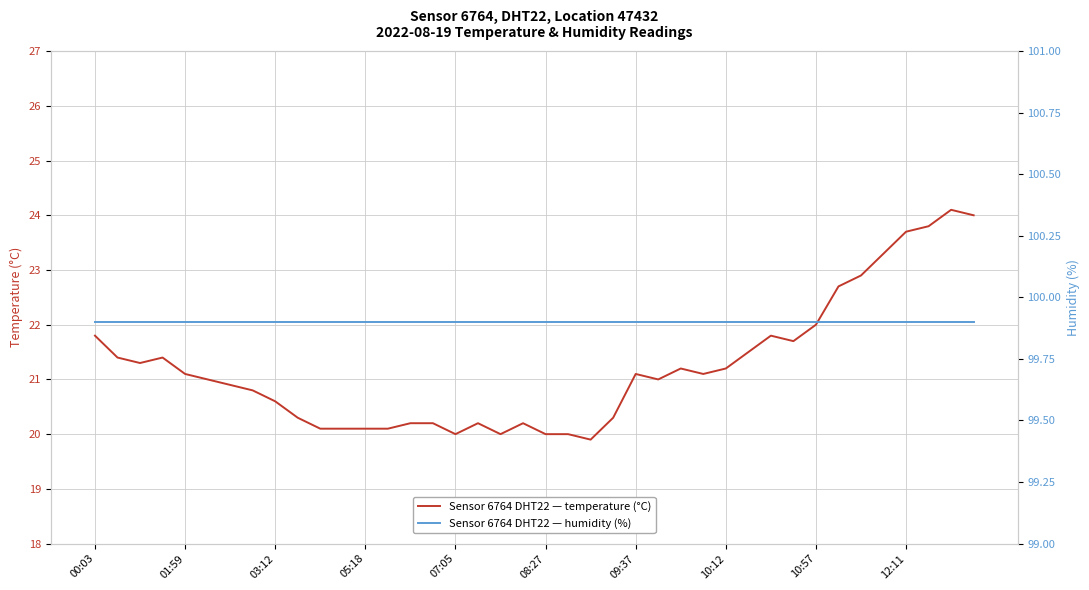

True or false: temperature and humidity intersect in this chart.

False